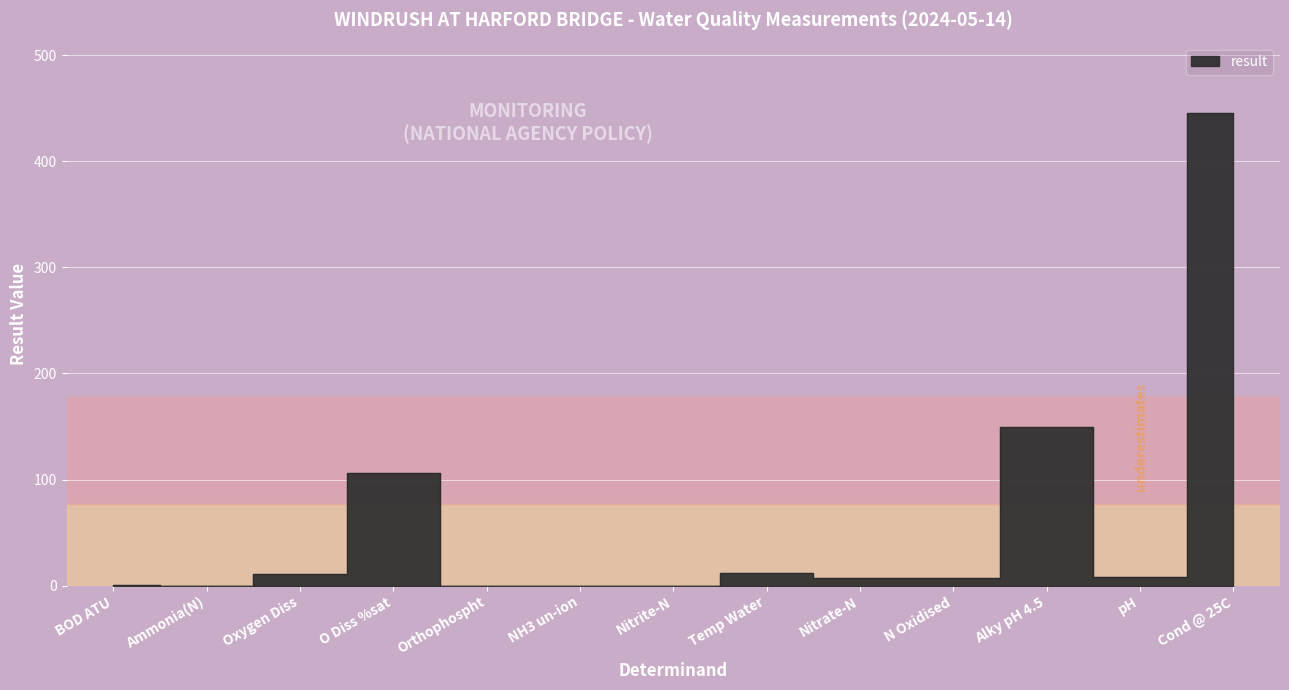

List the labels in order of value, largest first.

Cond @ 25C, Alky pH 4.5, O Diss %sat, Temp Water, Oxygen Diss, pH, N Oxidised, Nitrate-N, BOD ATU, Ammonia(N), Orthophospht, Nitrite-N, NH3 un-ion